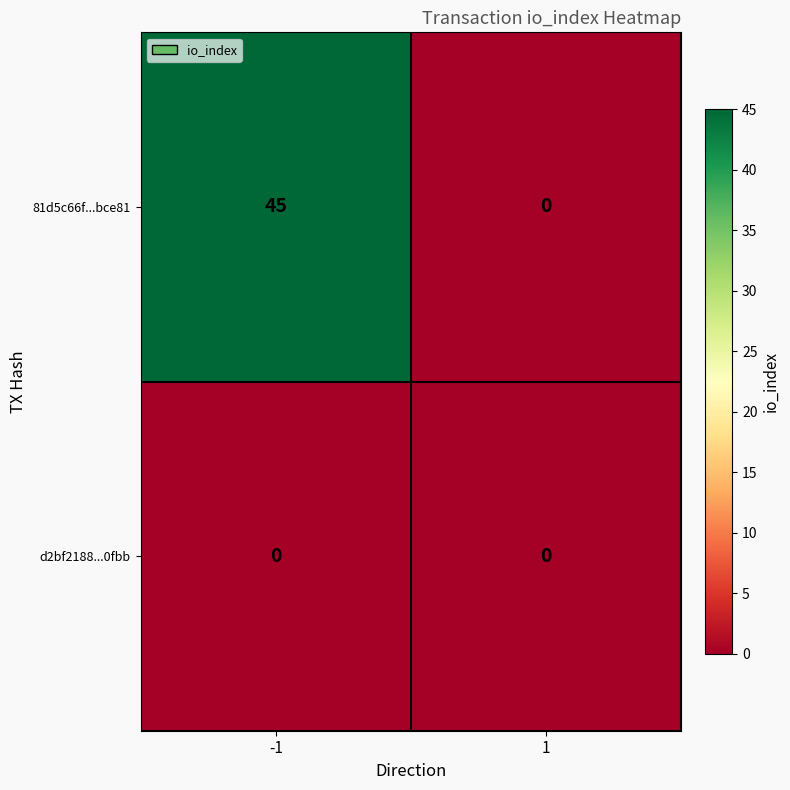

Reading right to left, extract all data points from this chart.

81d5c66f...bce81: 1=0	-1=45
d2bf2188...0fbb: 1=0	-1=0